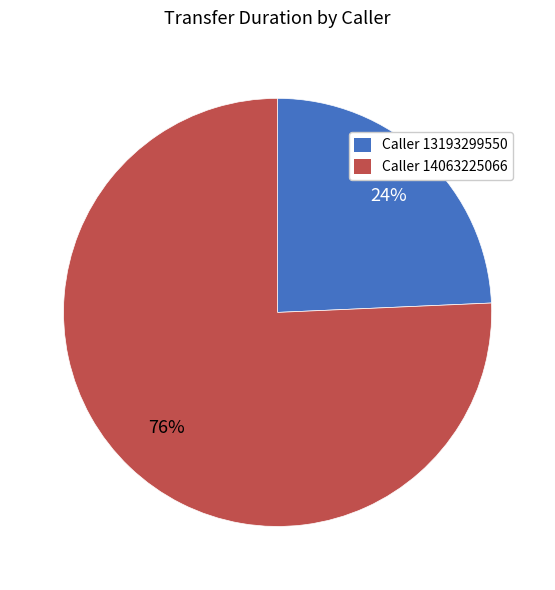

Which slice represents more than half of the pie?

Caller 14063225066